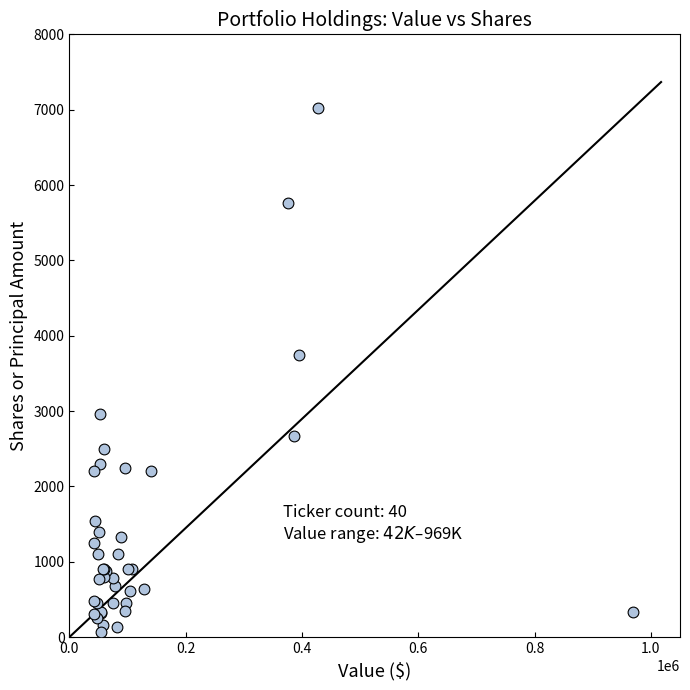

What Y value in the scatter plot is closest to 3539?

3750